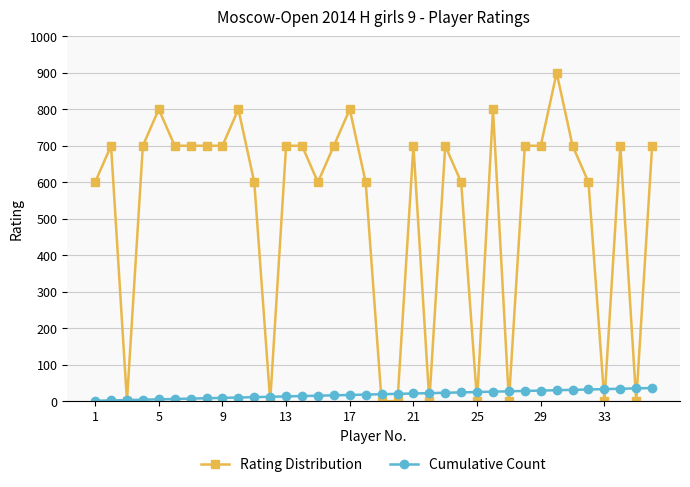

List the series in order of their overall mean, highest first.

Rating Distribution, Cumulative Count